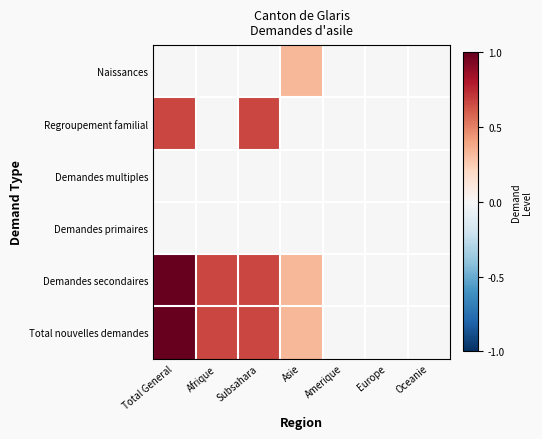

At which category does the chart reach its minimum across all series?

Total General